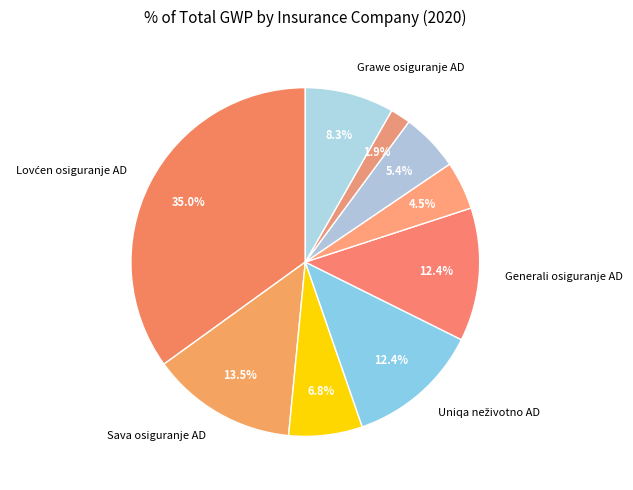

How many slices are in this pie chart?

9